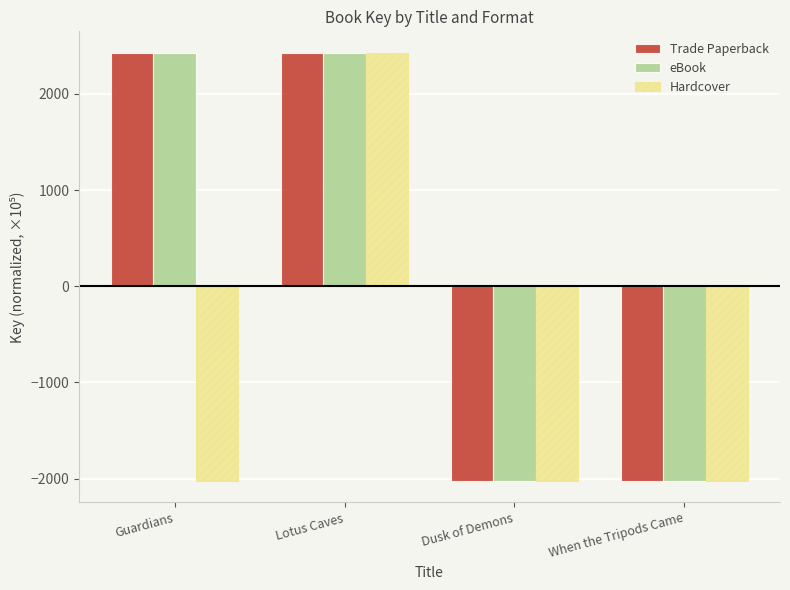

The eBook series shows 2428.0 at Guardians. True or false?

True